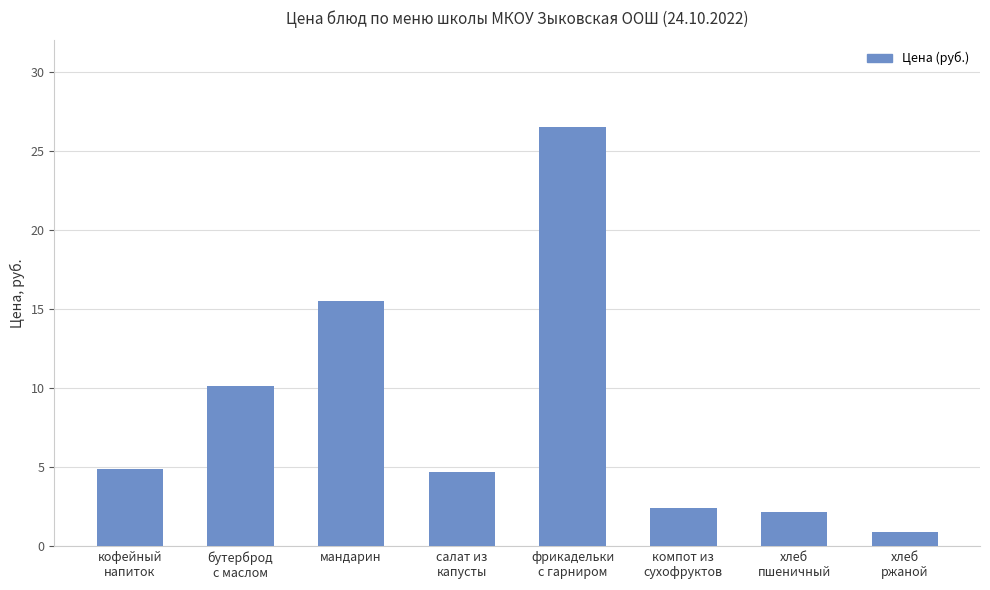

How many bars are there in total?

8